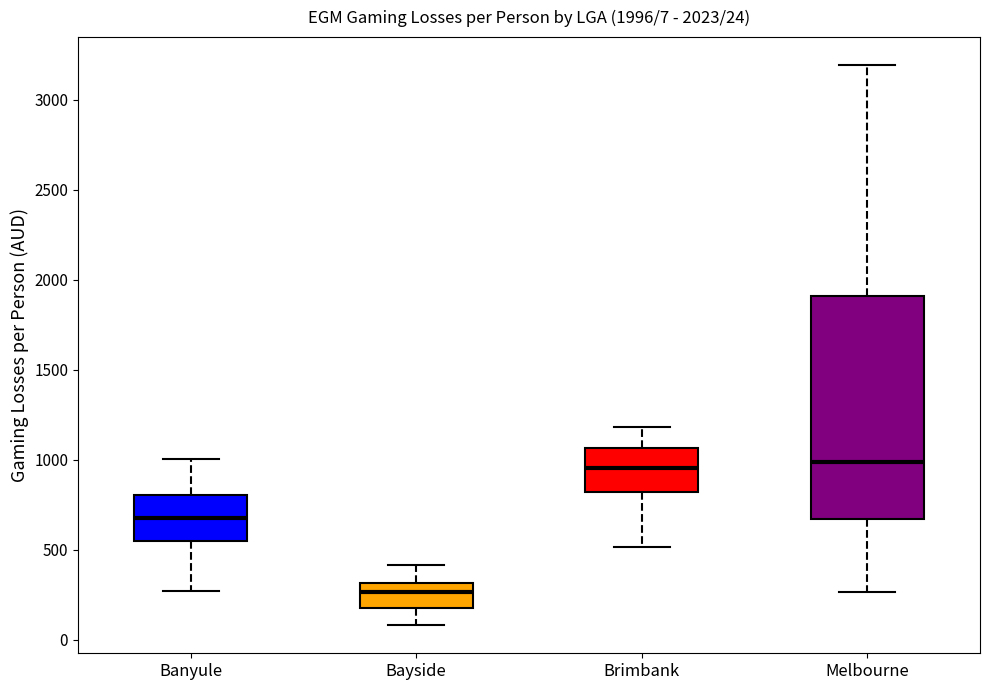

Comparing the boxes themselves (not the whiskers), which one is the tallest?

Melbourne